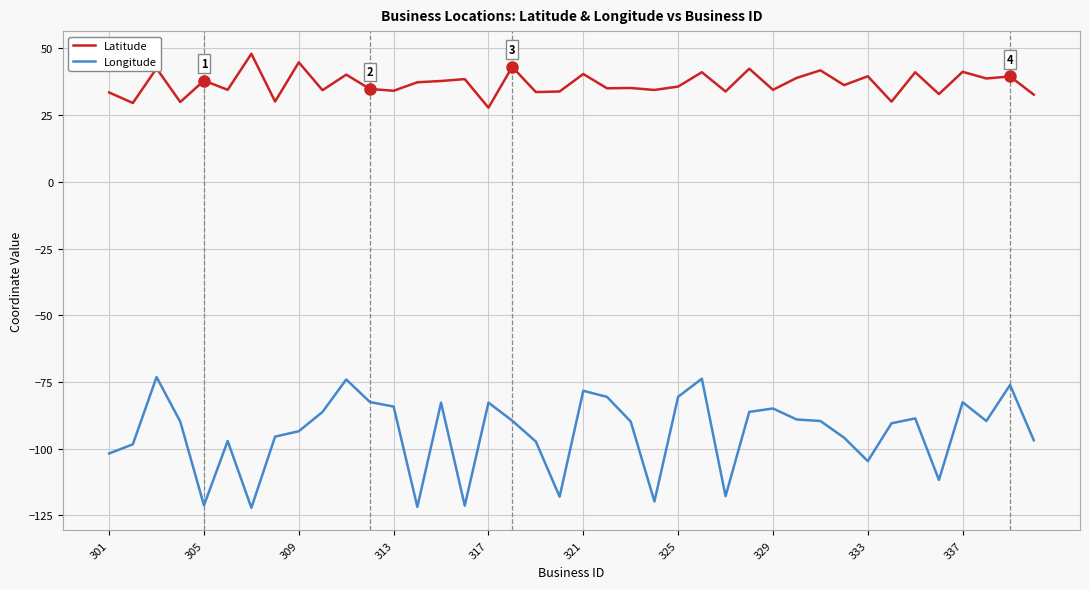

Which series has the largest total across all categories?

Latitude